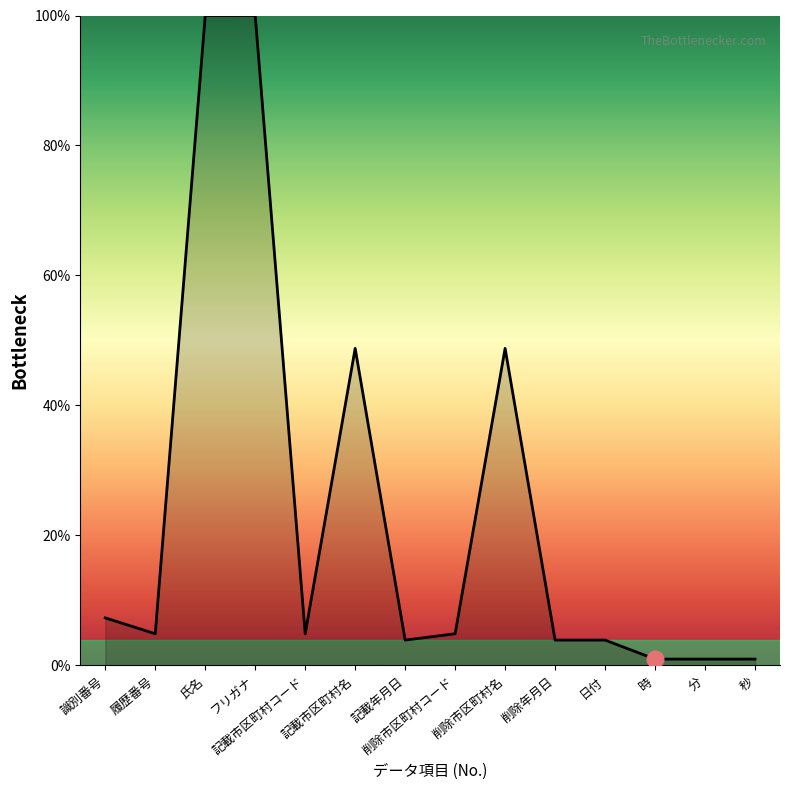

Is this an area chart (filled region under the line)?

Yes